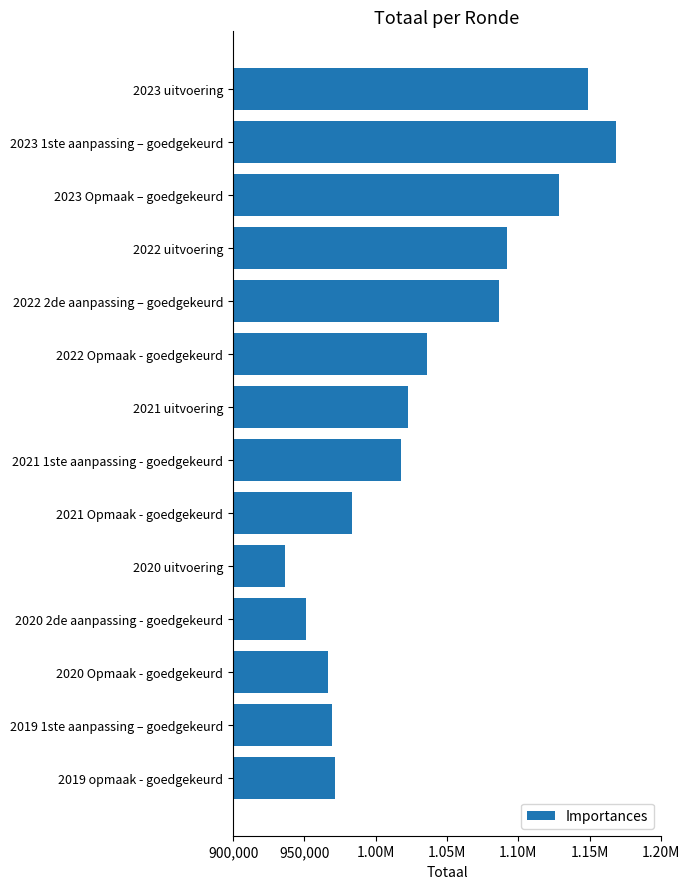

Does the chart contain stacked bars?

No